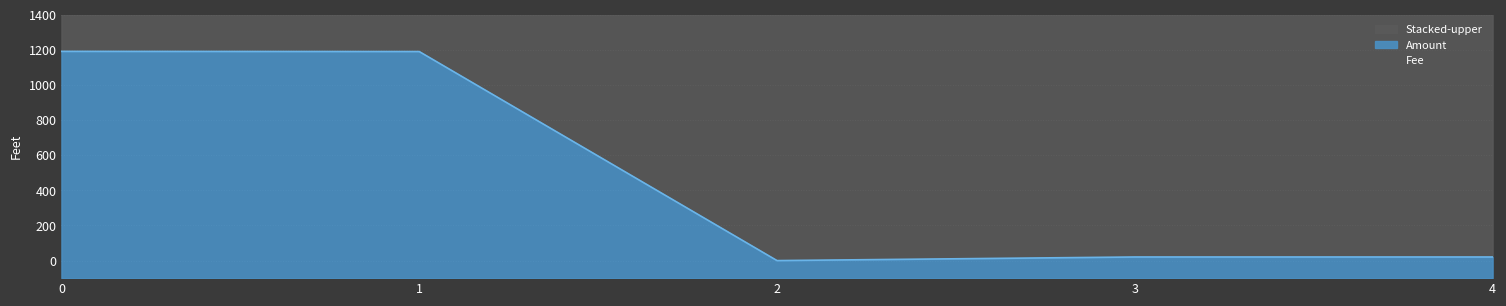

How many points are higher than both their immediate neighbors (excluding endpoints)?

1